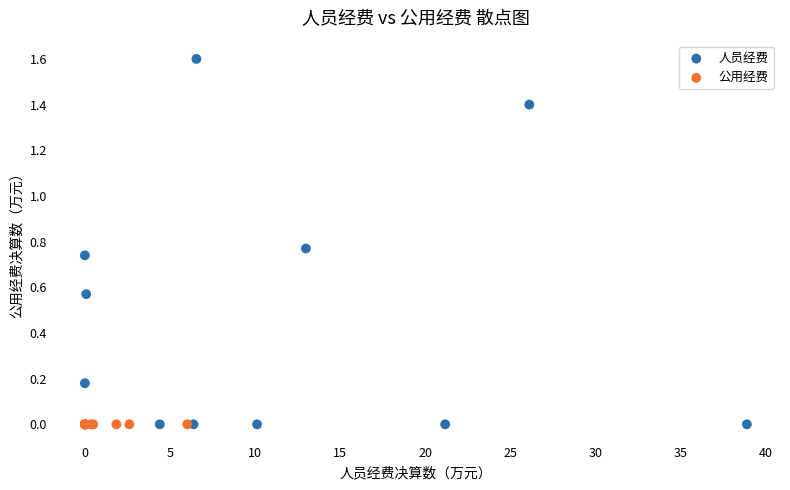

Which series reaches the maximum Y coordinate?

人员经费